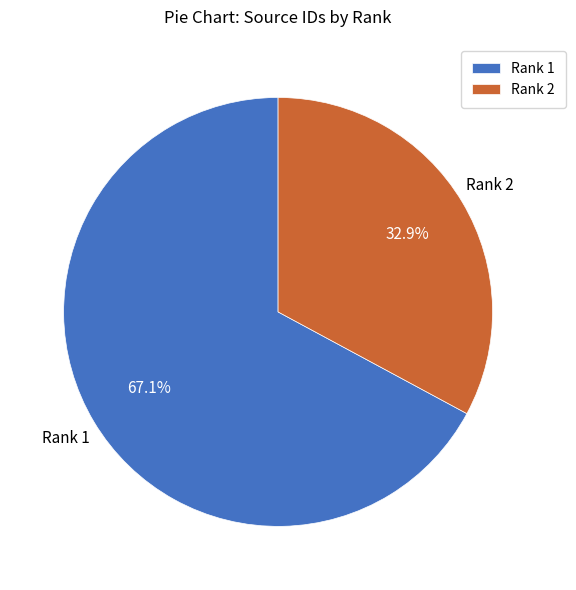

To the nearest percent, what percentage of the pie is Rank 1?

67%